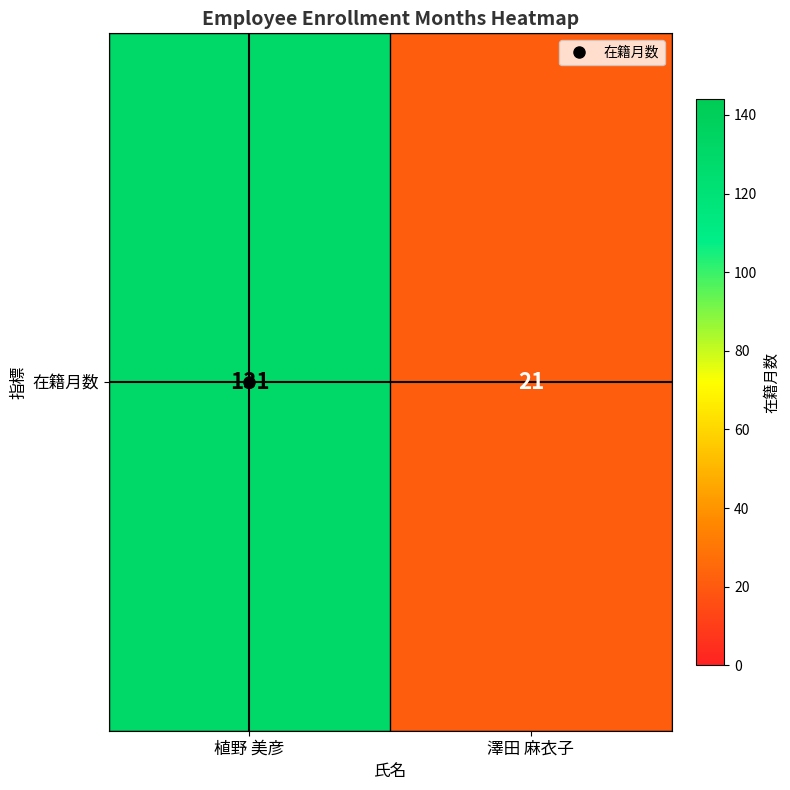

How many values are between 21 and 131?

2